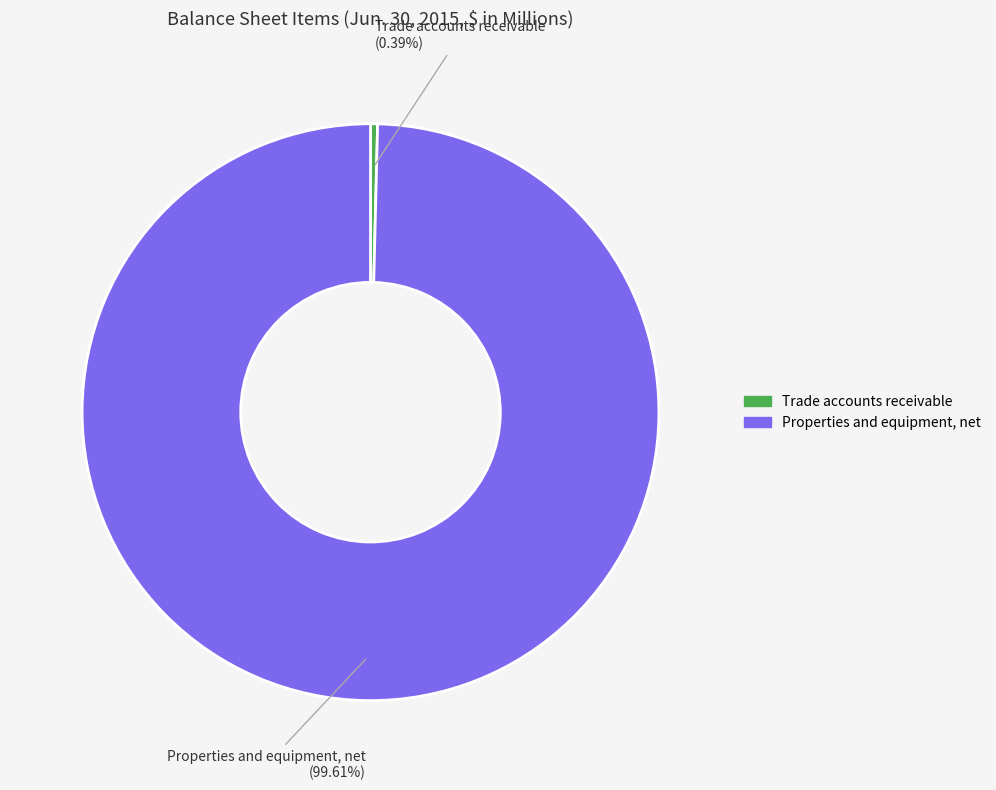

What portion of the pie excludes Properties and equipment, net?

0.4%